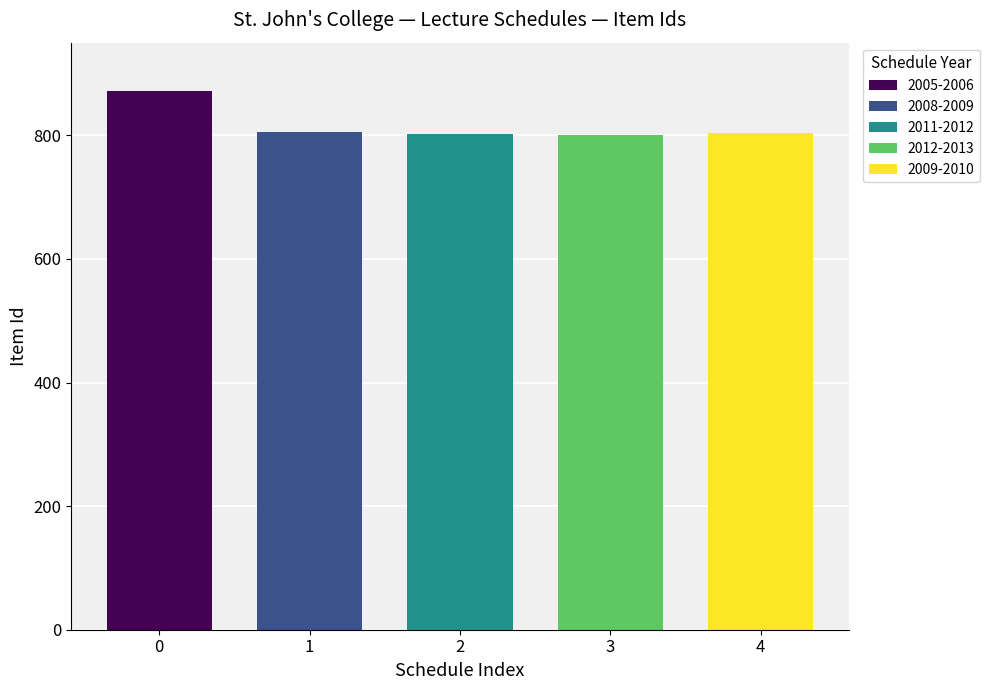

What is the change in value from 2012-2013 to 2009-2010?

+3